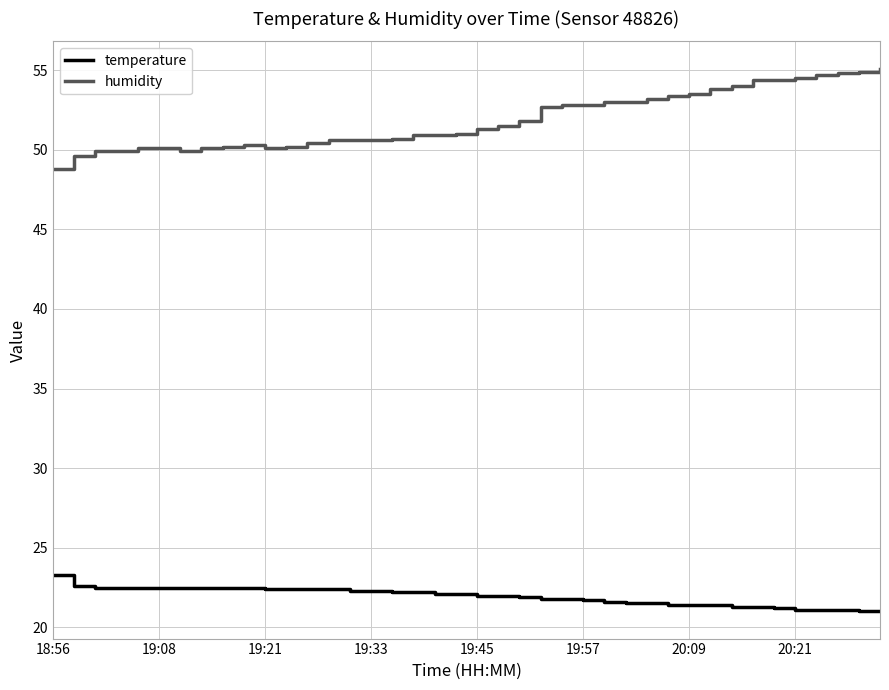

List the series in order of their peak value, lowest first.

temperature, humidity